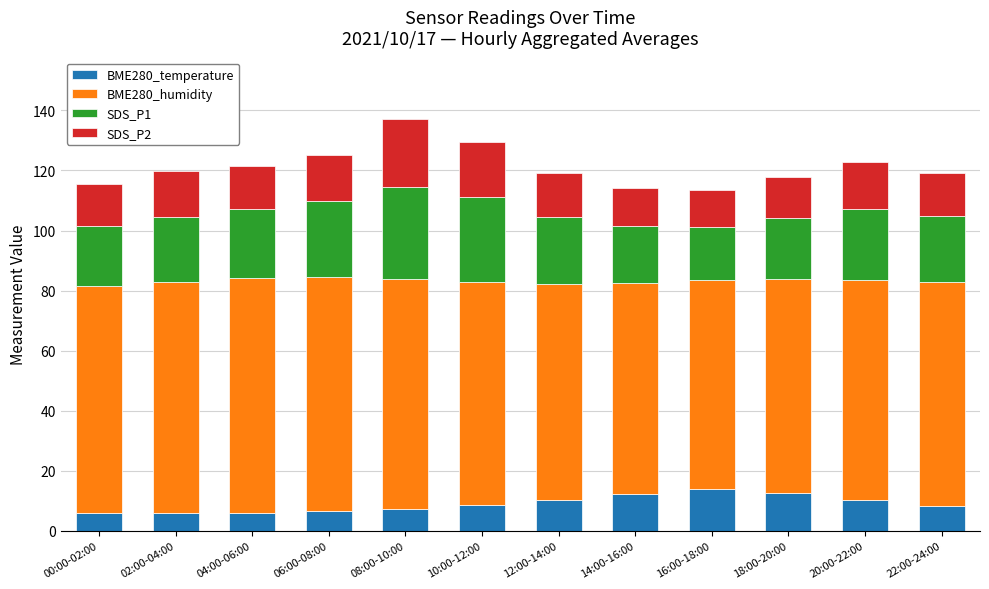

What is the total value across all series at 12:00-14:00?

119.0